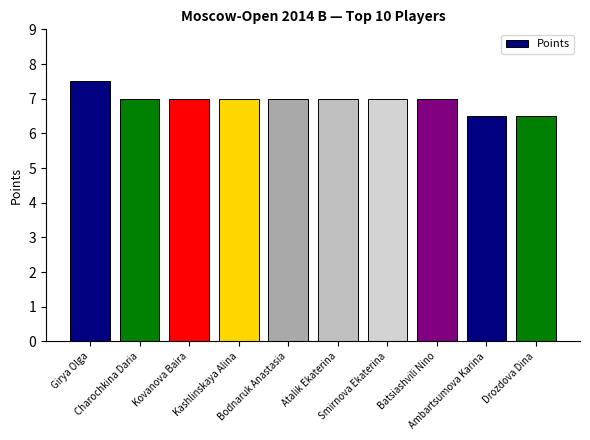

Reading right to left, extract all data points from this chart.

6.5	6.5	7.0	7.0	7.0	7.0	7.0	7.0	7.0	7.5